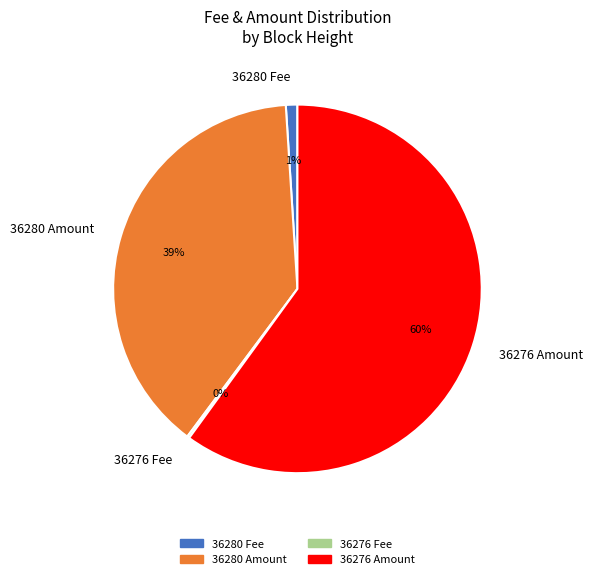

Which category has the biggest portion of the pie?

36276 Amount